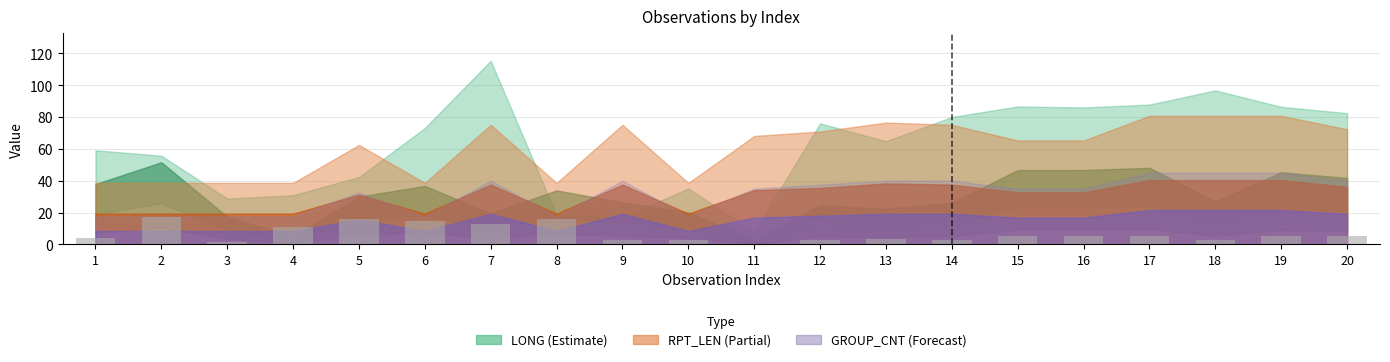

What value does the data have at 17?

5.5